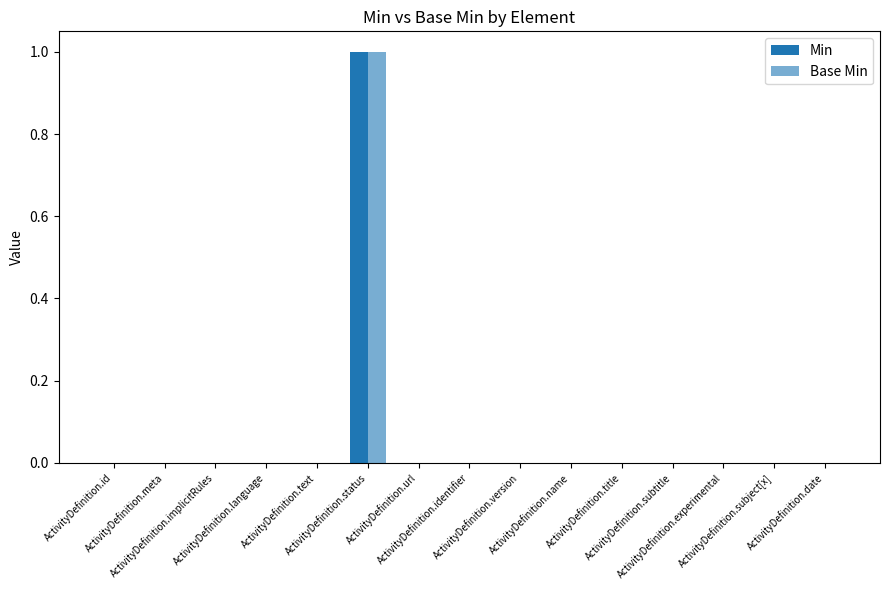

How many groups of bars are there?

15